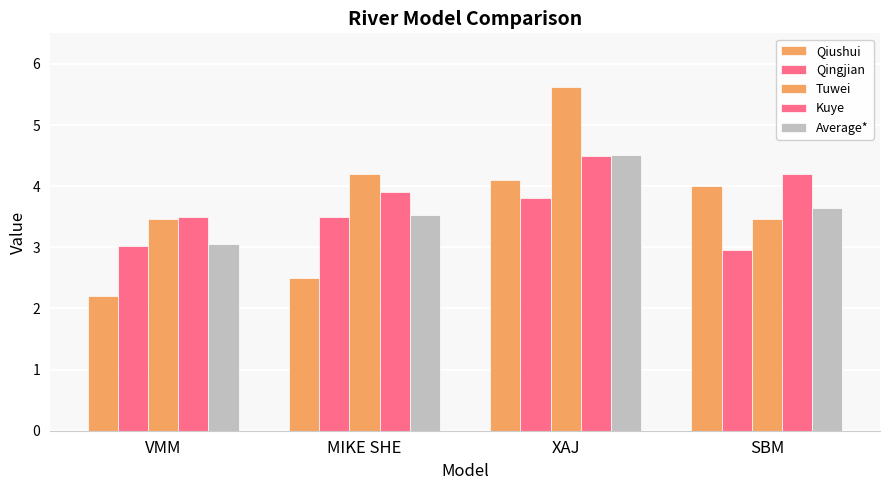

Does the chart contain stacked bars?

No